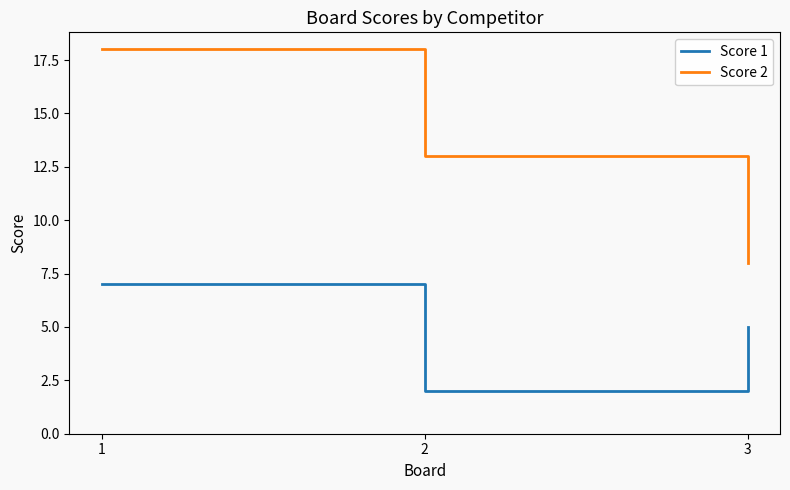

What is the difference between the highest and lowest values at 3?

3